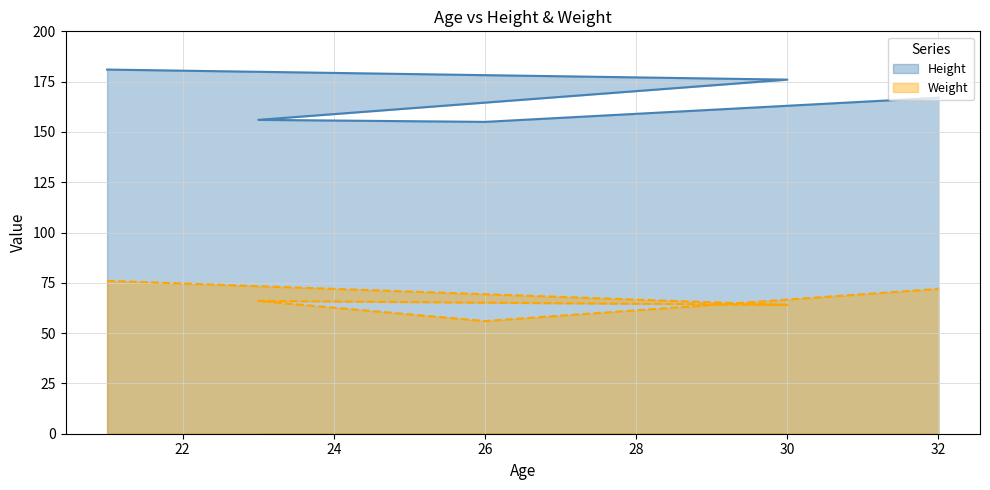

True or false: Height and Weight intersect in this chart.

False